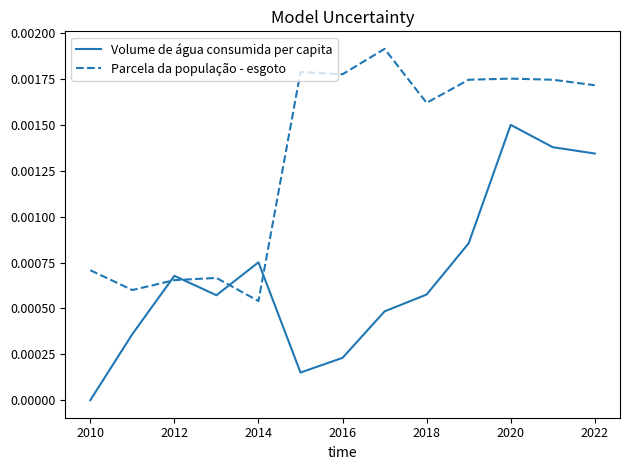

Which series has the largest range (max minus min)?

Volume de água consumida per capita